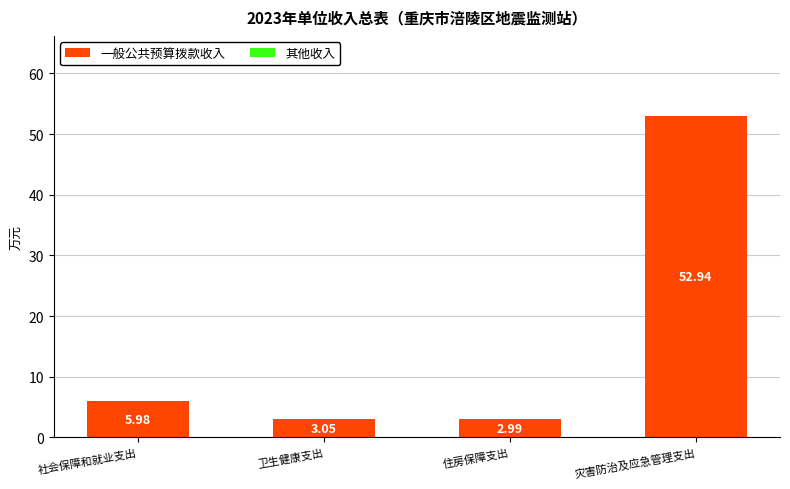

Where does the data first go above 5?

社会保障和就业支出